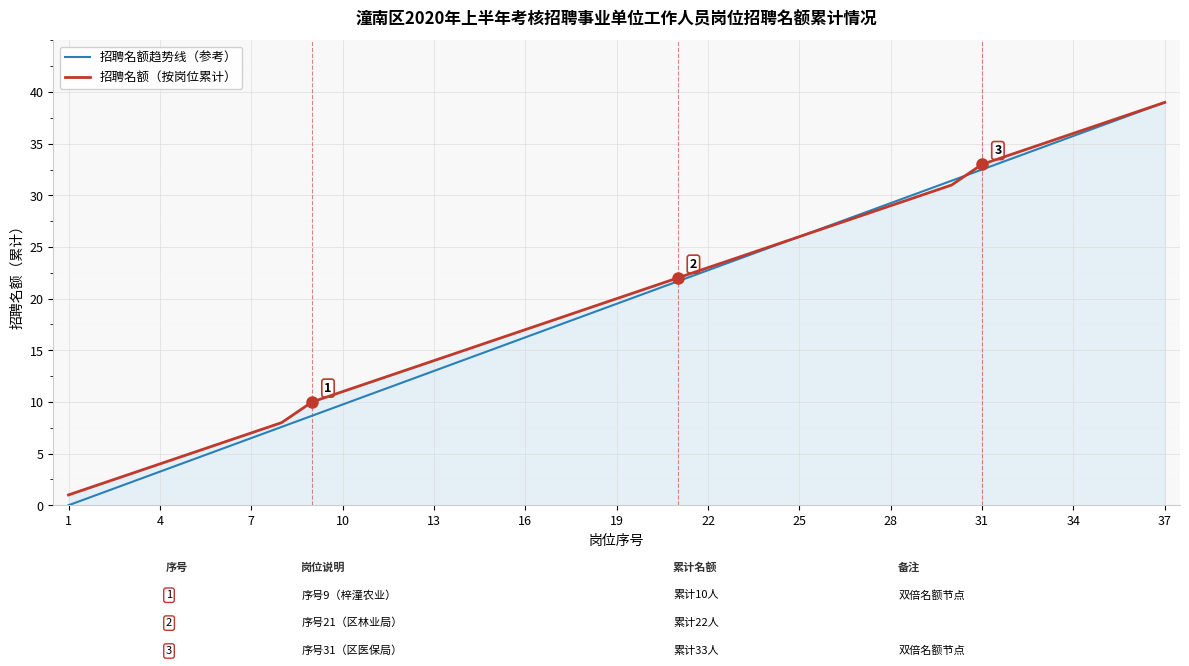

How many lines are shown in the chart?

2